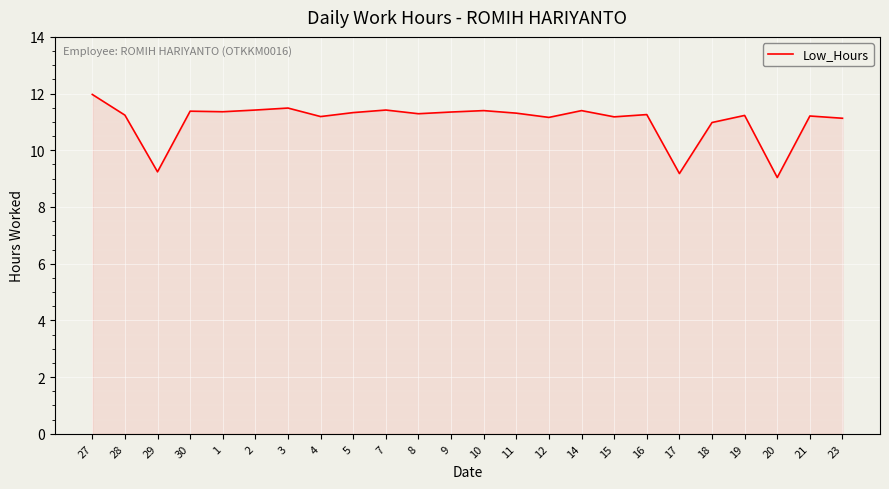

What value does the data have at 28?

11.2